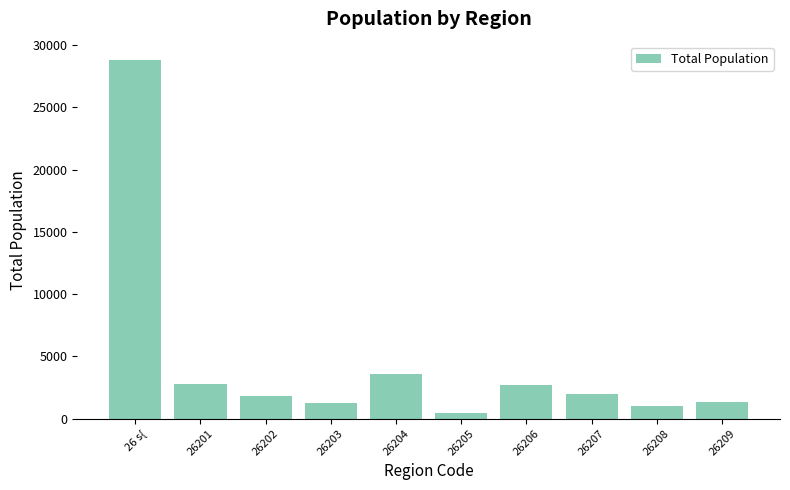

Between 26201 and 26202, which is larger?

26201